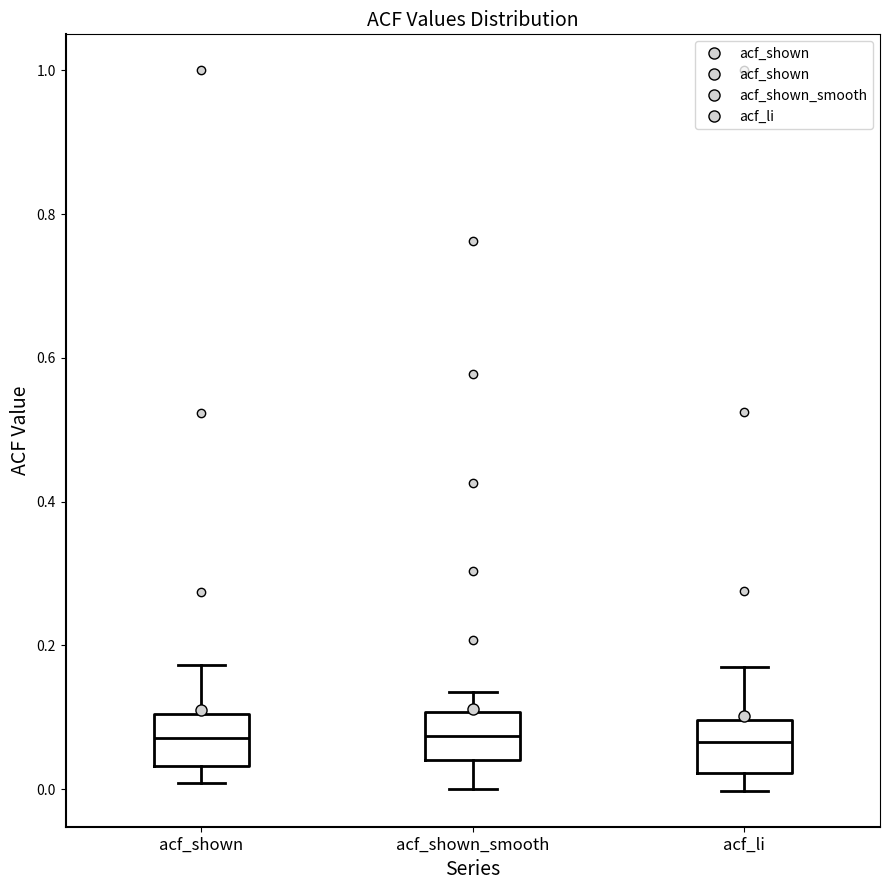

Reading left to right, read every box against the y-axis: the position of its median line, the range the box covers, and the ends of its whiskers. The values are not printed on the chart, so give them approximately, as read against the axis.

acf_shown: median 0.08, box 0.04 to 0.10, whiskers 0.00 to 0.18
acf_shown_smooth: median 0.08, box 0.04 to 0.10, whiskers 0.00 to 0.14
acf_li: median 0.06, box 0.02 to 0.10, whiskers 0.00 to 0.18